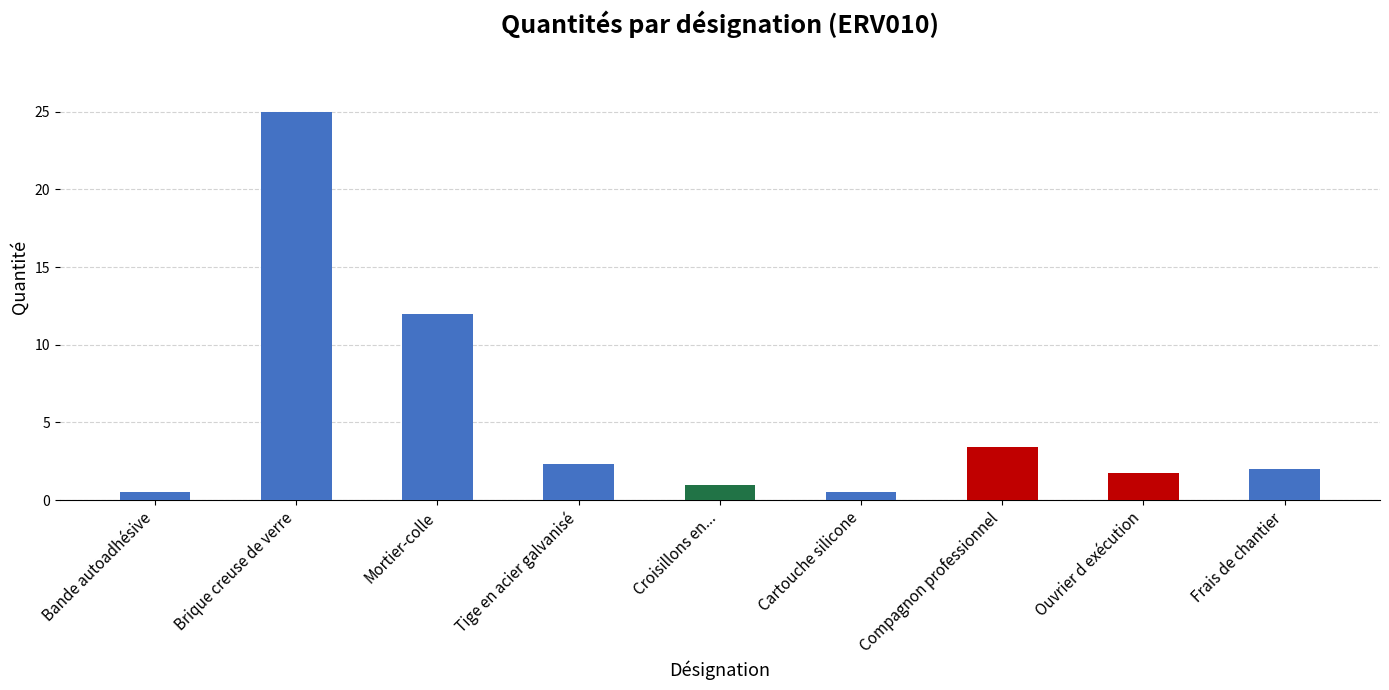

Reading left to right, extract all data points from this chart.

Bande autoadhésive=0.5	Brique creuse de verre=25.0	Mortier-colle=12.0	Tige en acier galvanisé=2.4	Croisillons en...=1.0	Cartouche silicone=0.5	Compagnon professionnel=3.4	Ouvrier d exécution=1.7	Frais de chantier=2.0